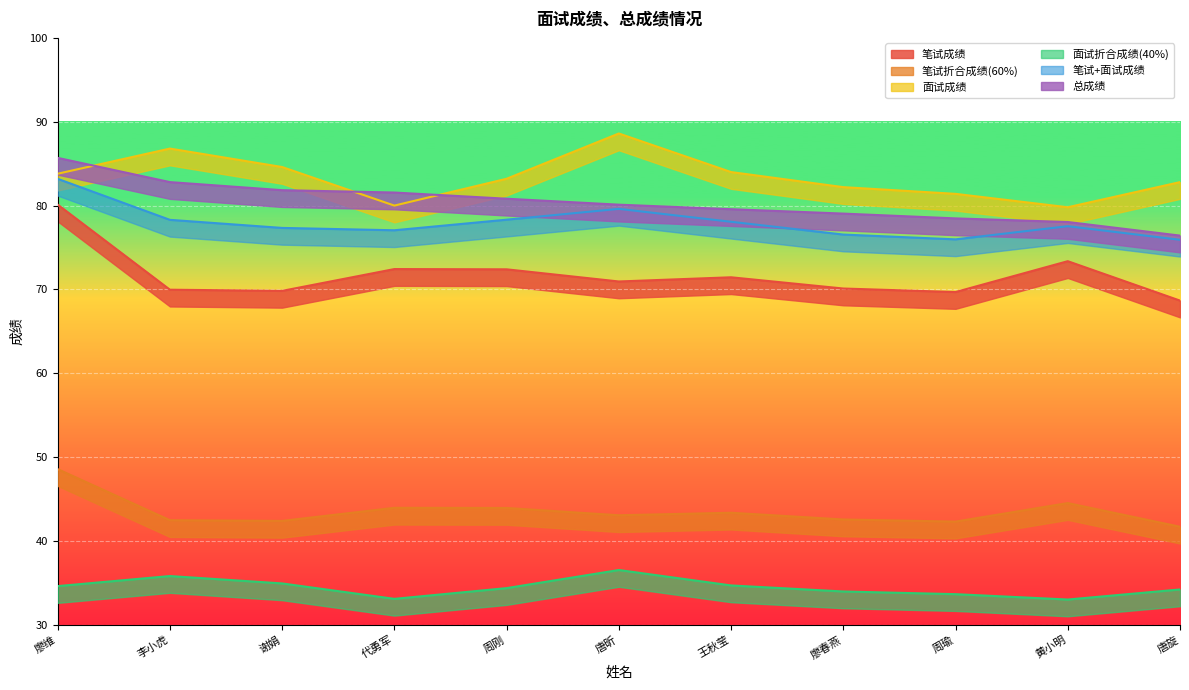

The value of 面试成绩 at 王秋莹 is 84.0. True or false?

True